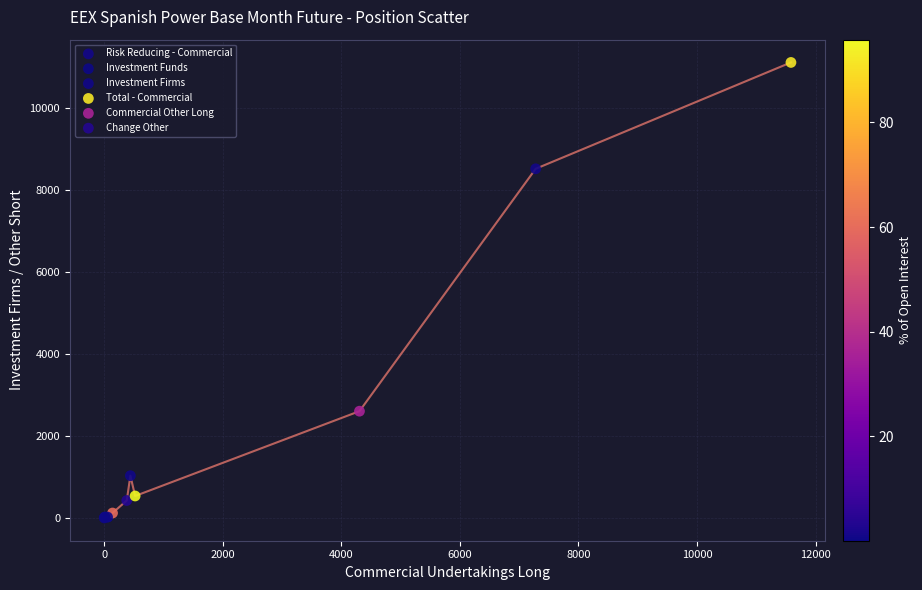

What is the difference between the maximum and minimum values?

11114.0